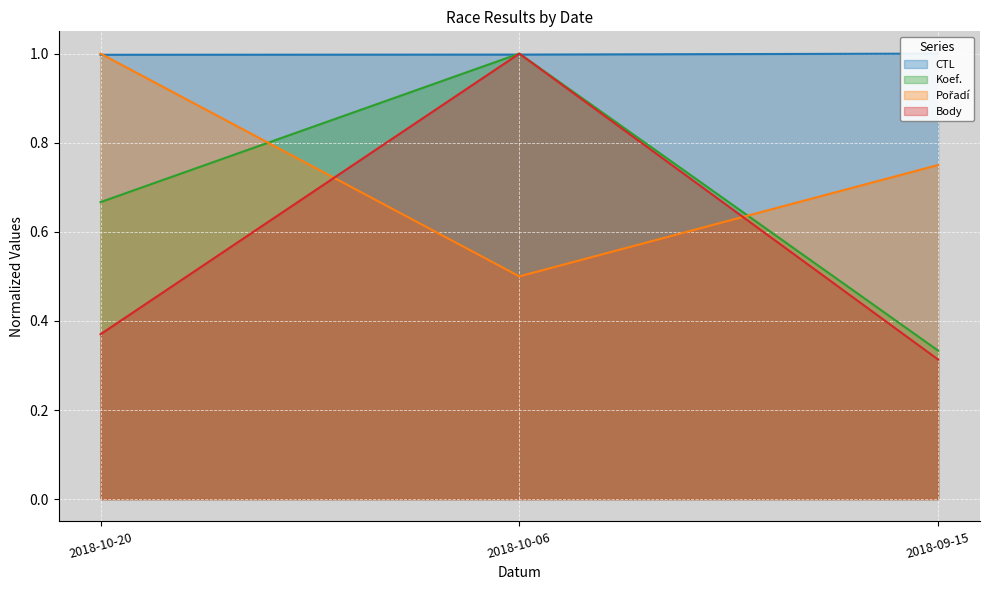

Which series changed the most between 2018-10-20 and 2018-10-06?

Body